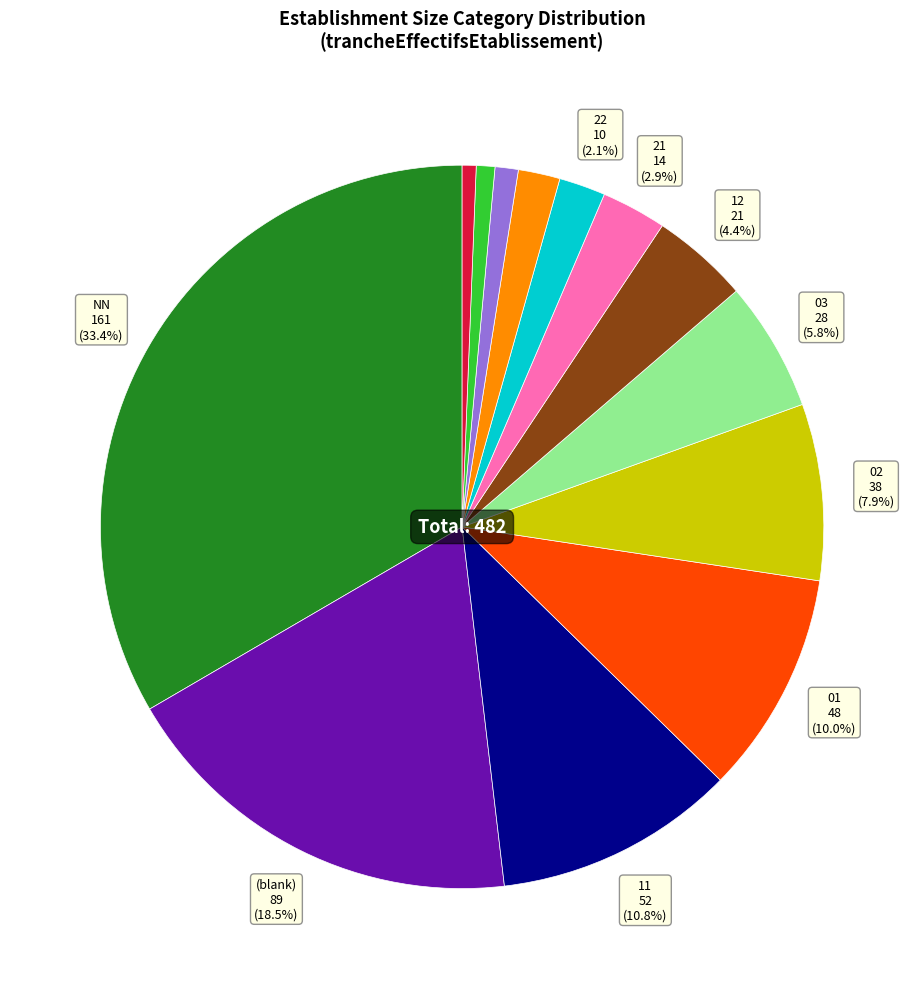

Is there a majority slice in this chart?

No